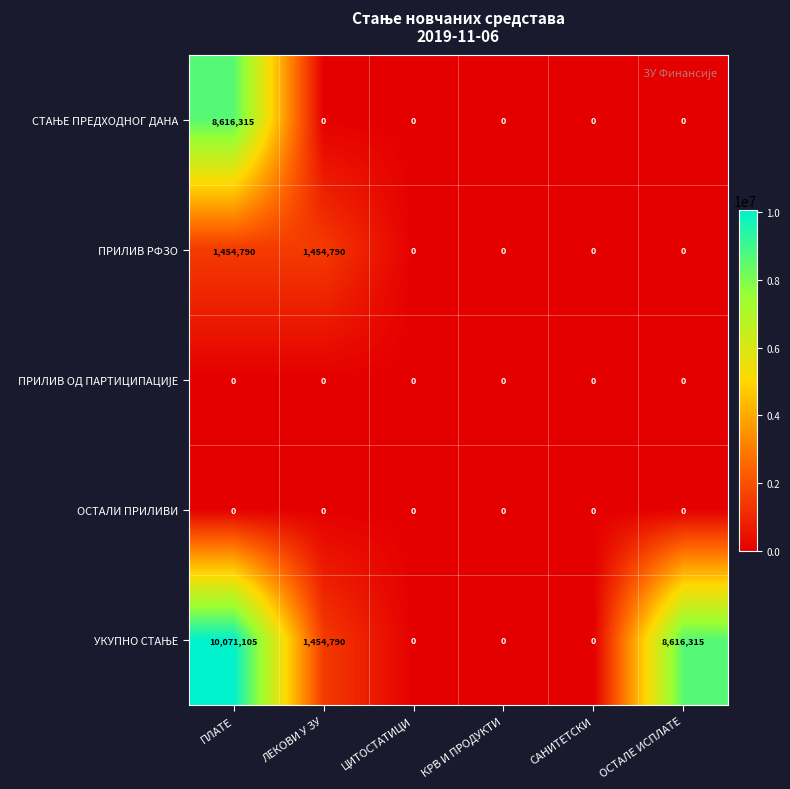

What is the spread (max minus min) of values at ОСТАЛЕ ИСПЛАТЕ?

8616315